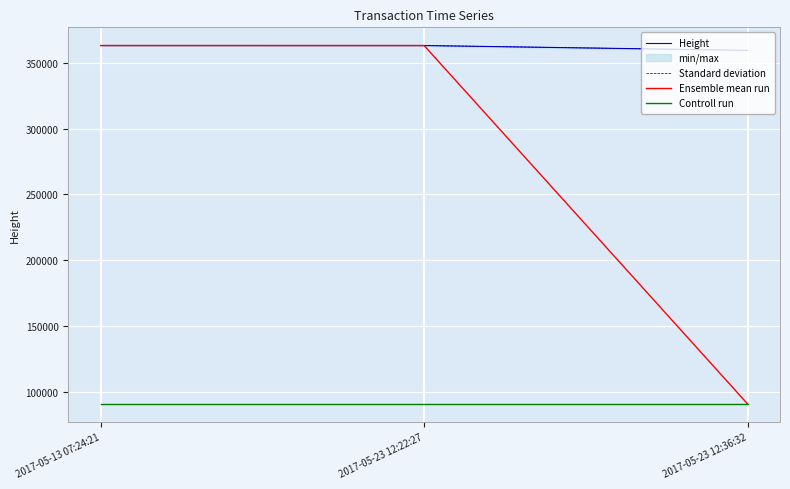

What is the maximum value for Ensemble mean run?

363094.0